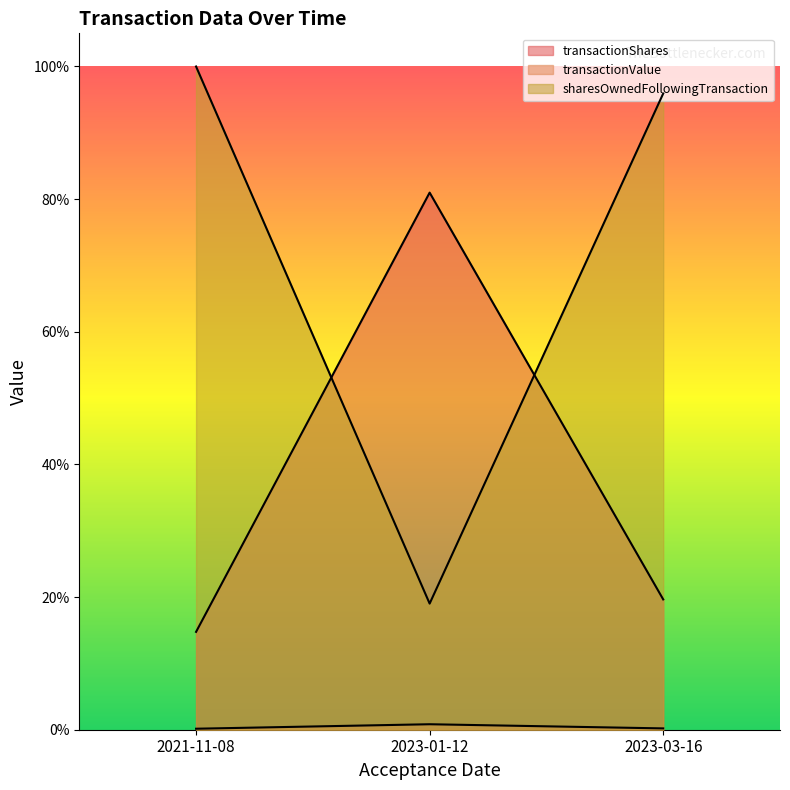

Is the value of sharesOwnedFollowingTransaction at 2023-01-12 greater than the value of transactionShares at 2023-03-16?

No